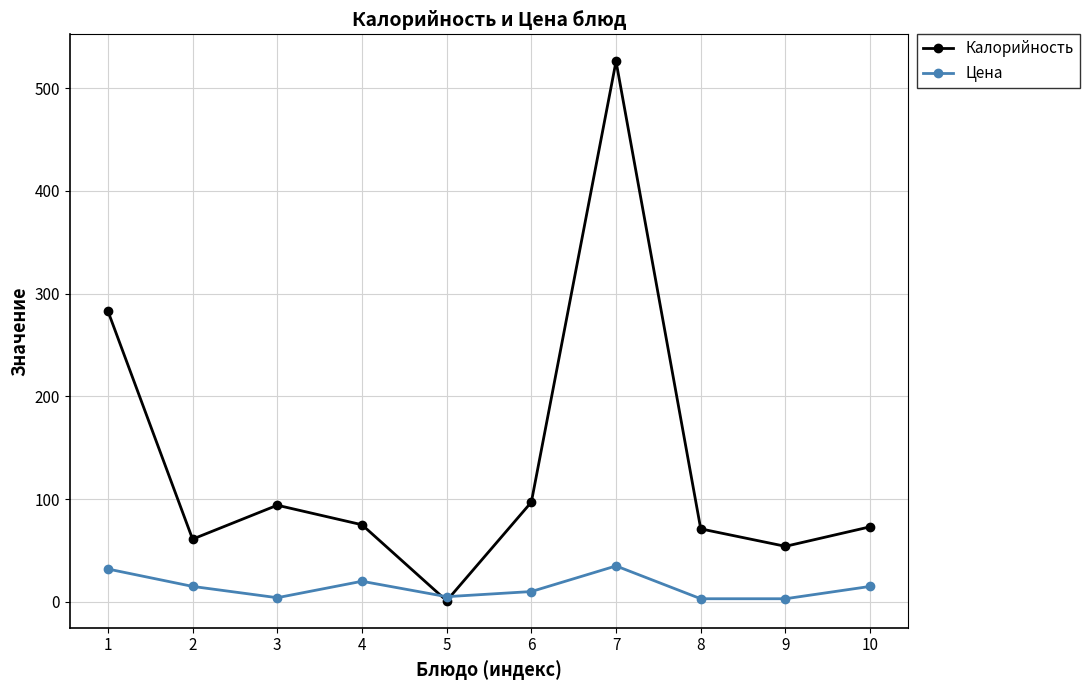

True or false: Калорийность has a value of 24.6 at 8.

False